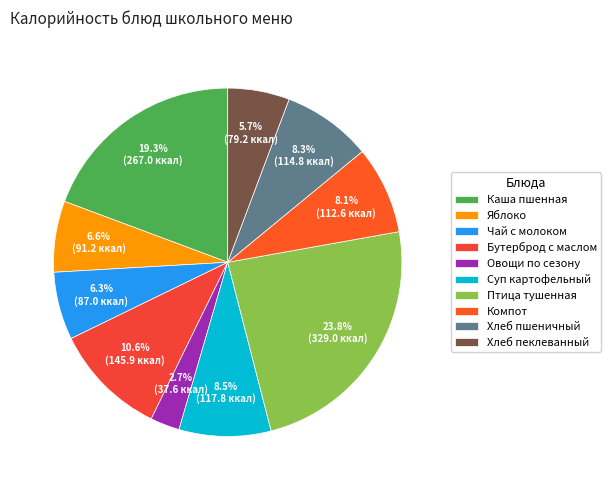

What is the total percentage of Овощи по сезону and Яблоко?

9.3%